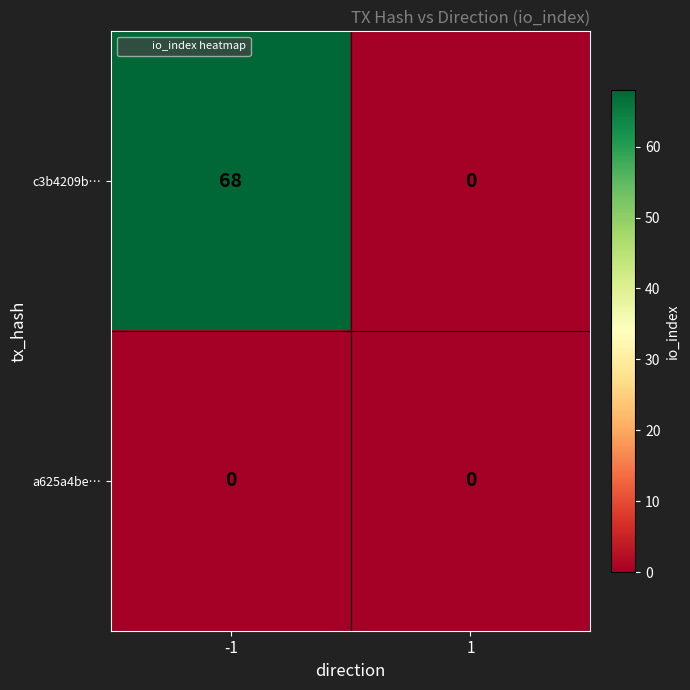

The value of c3b4209b… at 1 is -32. True or false?

False